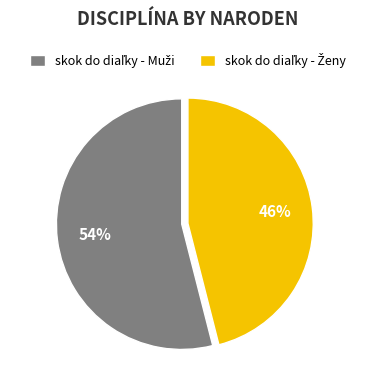

Does any single category account for the majority?

Yes